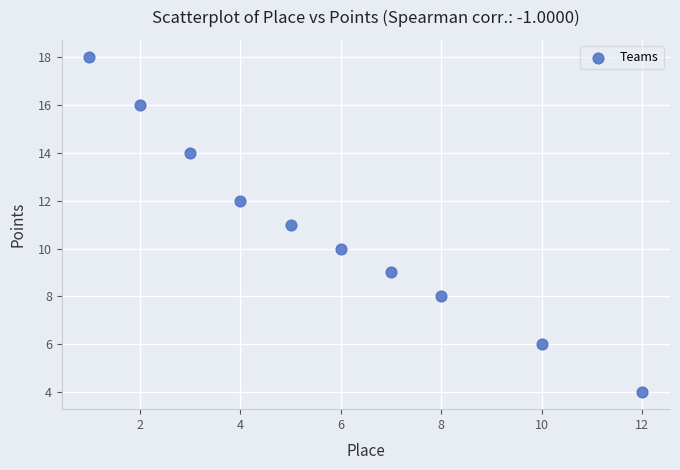

What is the range of X values (max minus min)?

11